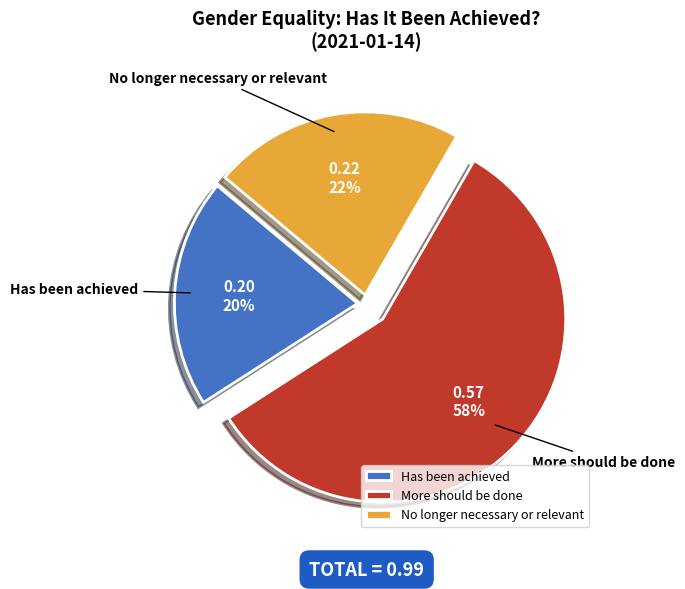

Does No longer necessary or relevant account for over 50% of the chart?

No